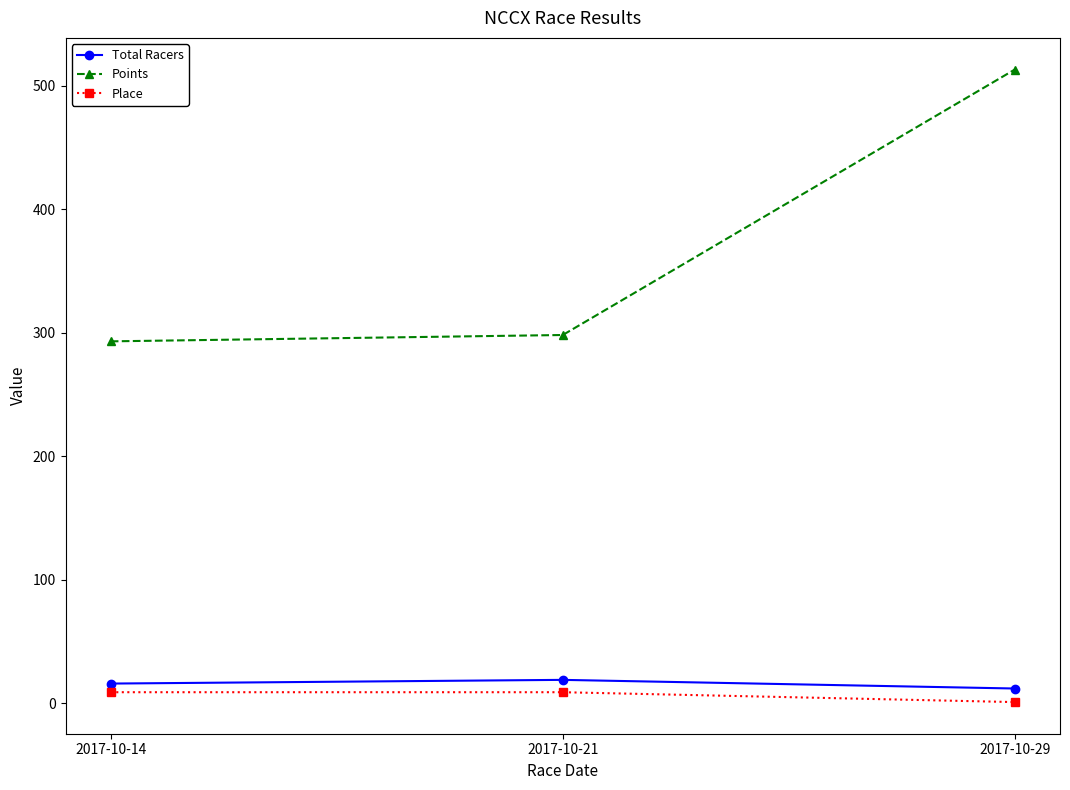

At how many categories does at least one series exceed 210?

3